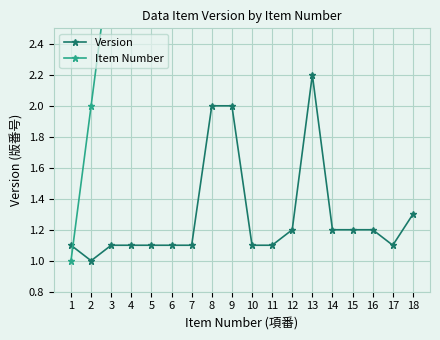

What is the value of the Item Number point at the 2nd from the left?

2.0